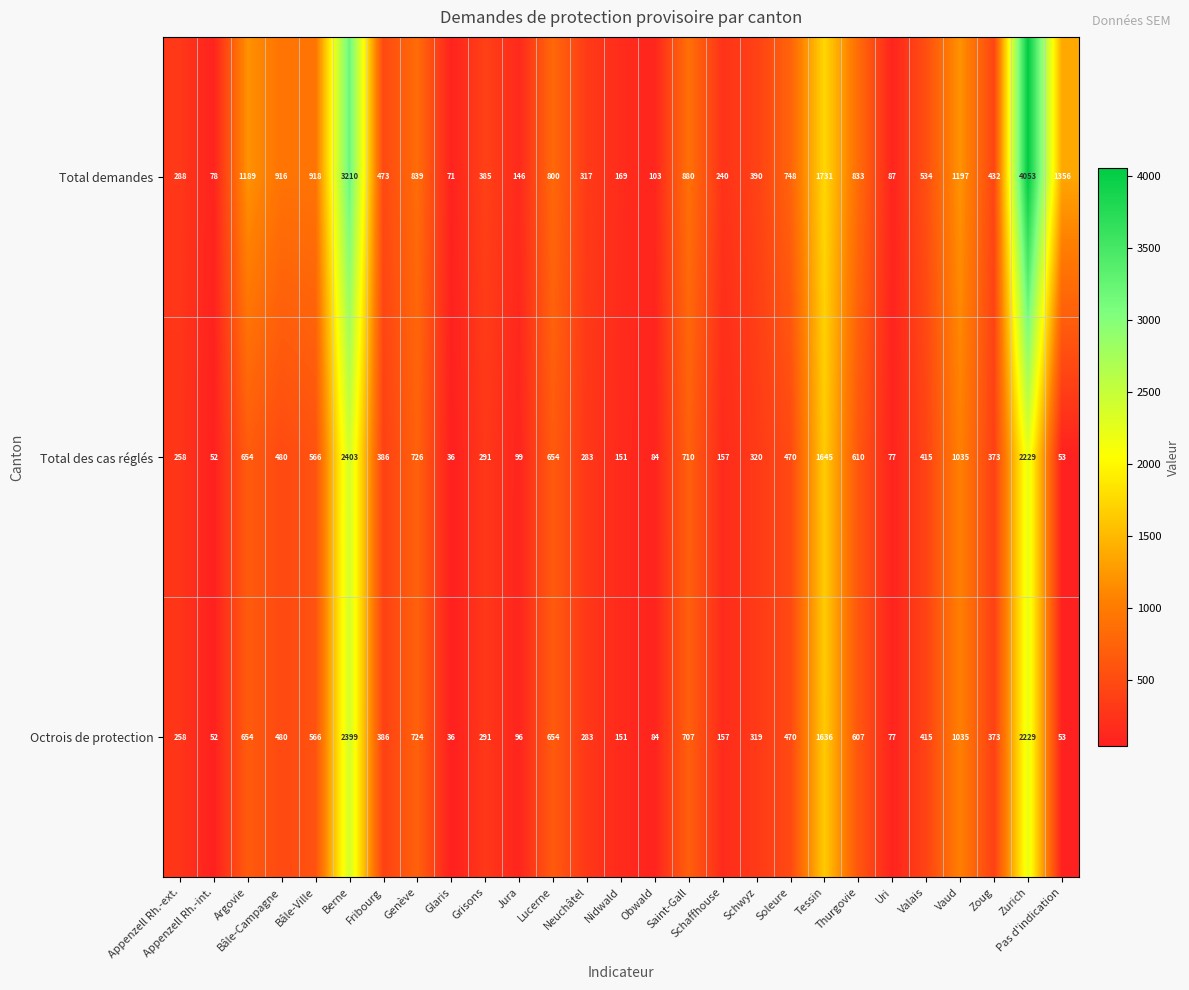

Which category has the highest value across all series?

Zurich